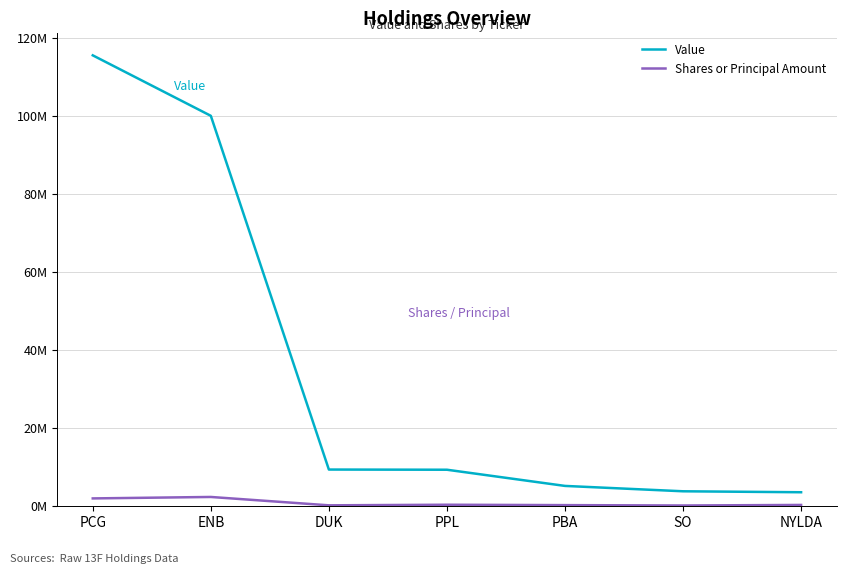

What are all the series names shown in the legend?

Value, Shares or Principal Amount